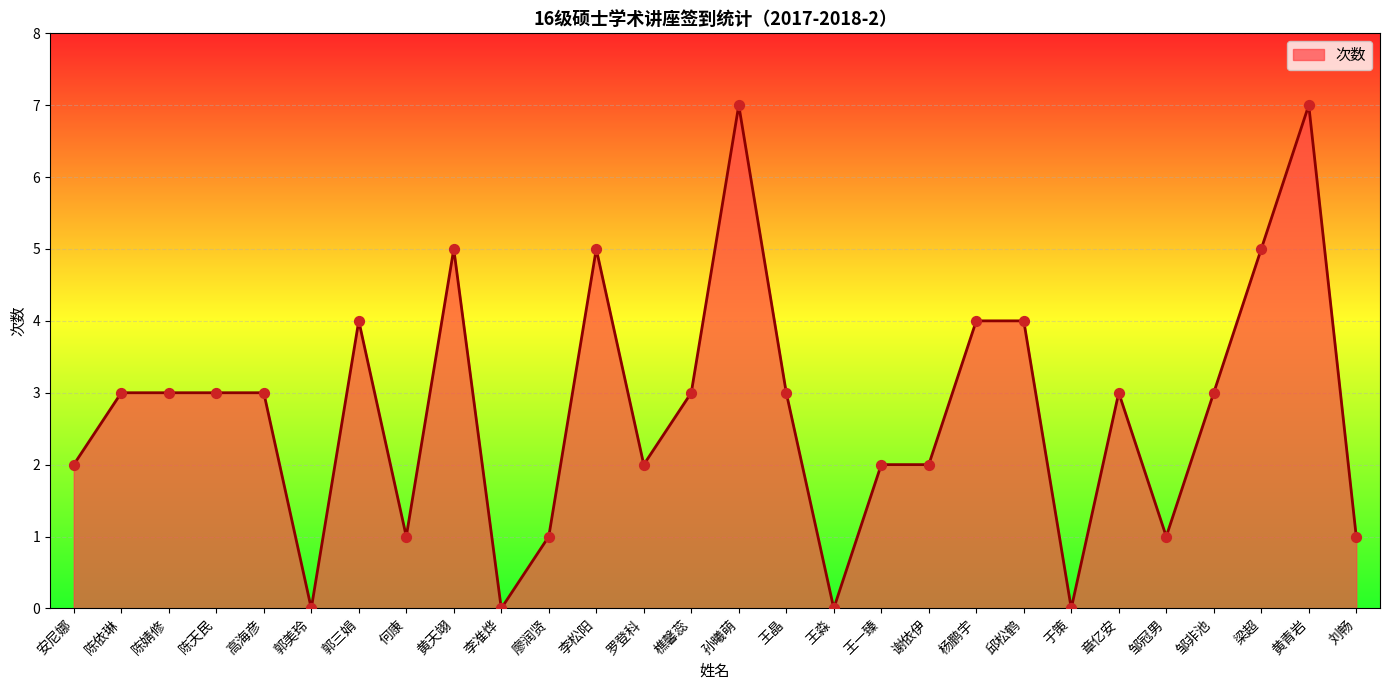

What is the change in value from 何康 to 邱松鹤?

+3